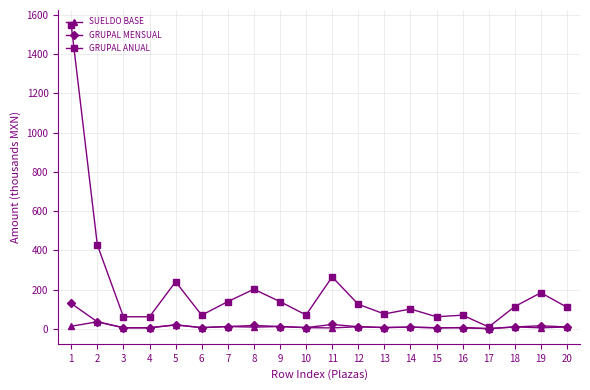

What is the highest value of the GRUPAL MENSUAL series?

129.0